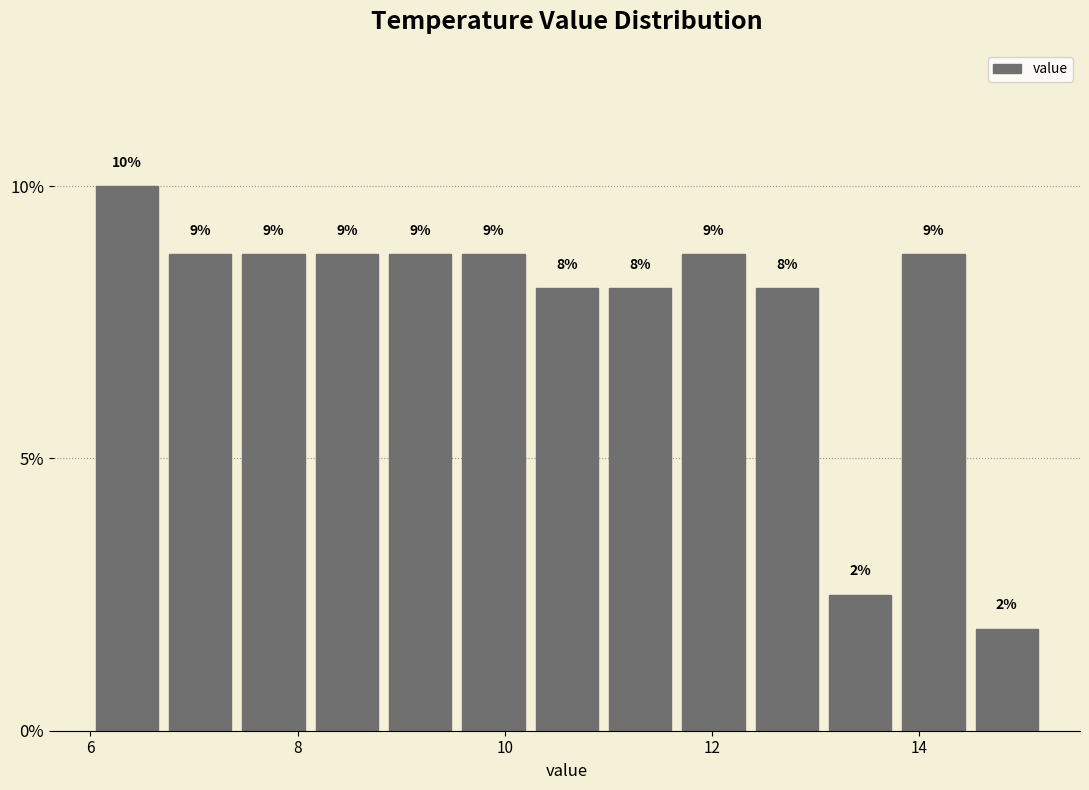

Read against the x-axis, roughly where is the centre of the tallest bar?

6.4